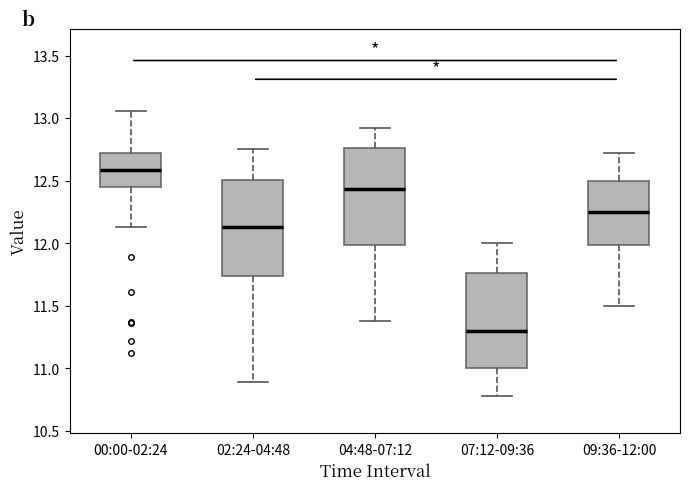

Reading left to right, transcribe this box plot: for each box, give where its median line is, the range the box spans, and where its two whiskers end, as read against the y-axis. The values are not printed on the chart, so give them approximately, as read against the axis.

00:00-02:24: median 12.60, box 12.45 to 12.70, whiskers 12.15 to 13.05
02:24-04:48: median 12.15, box 11.75 to 12.50, whiskers 10.90 to 12.75
04:48-07:12: median 12.45, box 12.00 to 12.75, whiskers 11.40 to 12.90
07:12-09:36: median 11.30, box 11.00 to 11.75, whiskers 10.80 to 12.00
09:36-12:00: median 12.25, box 12.00 to 12.50, whiskers 11.50 to 12.70